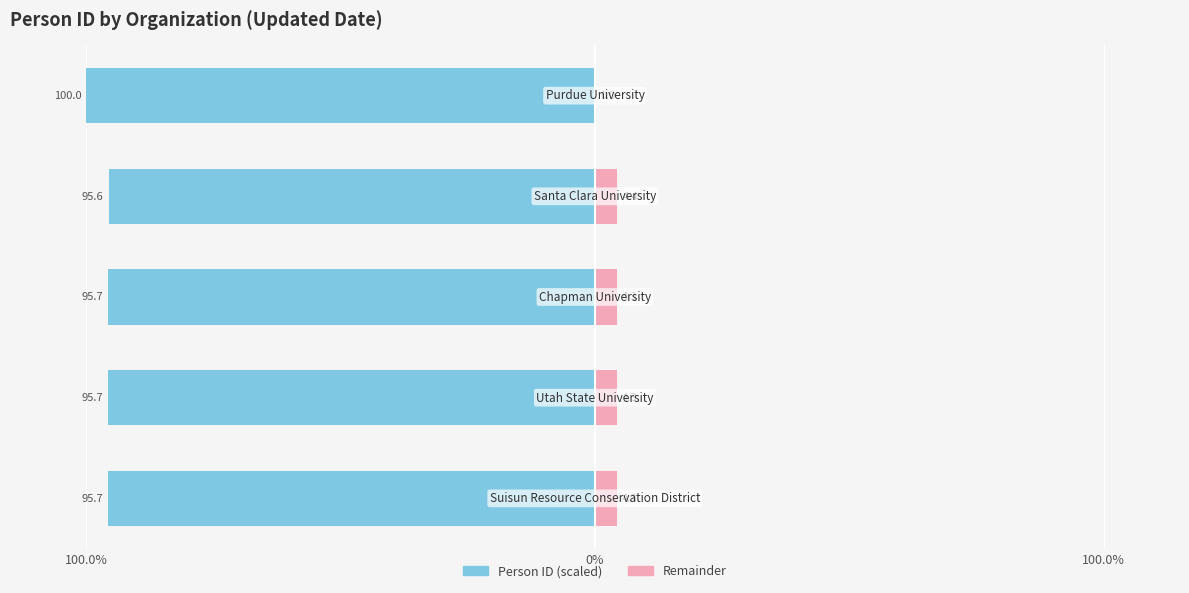

Is the value of Person ID (scaled) at 3 greater than the value of Remainder at 100.0%?

No